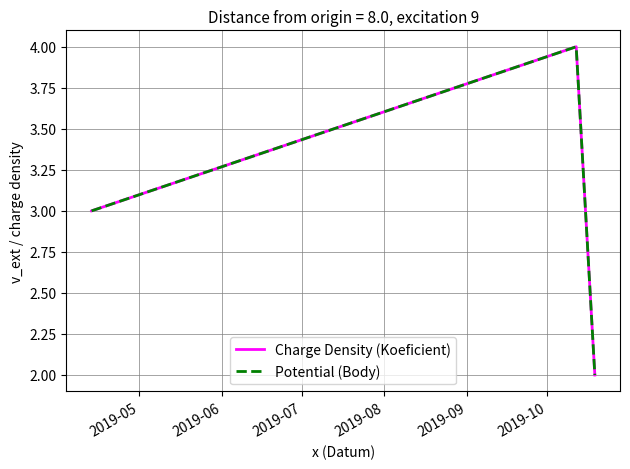

Is this an area chart (filled region under the line)?

No